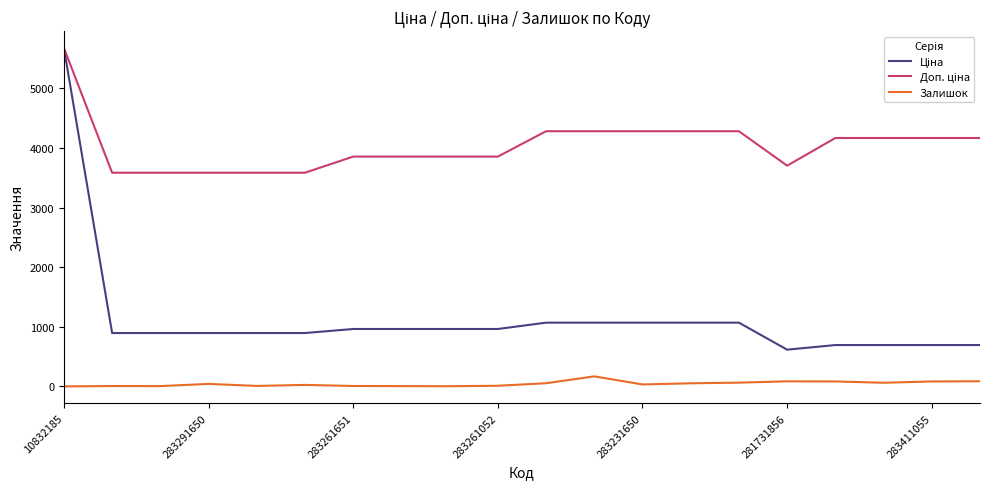

What is the maximum value shown in the chart?

5673.8